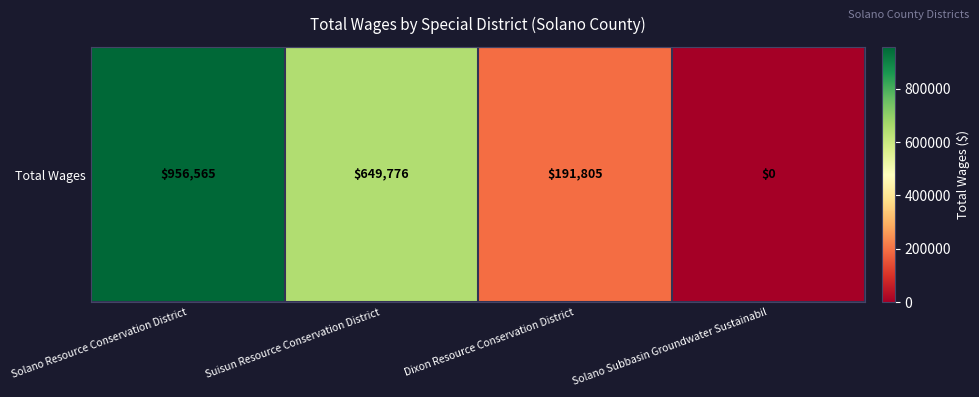

Count the values in the range 191805 to 956565.

3